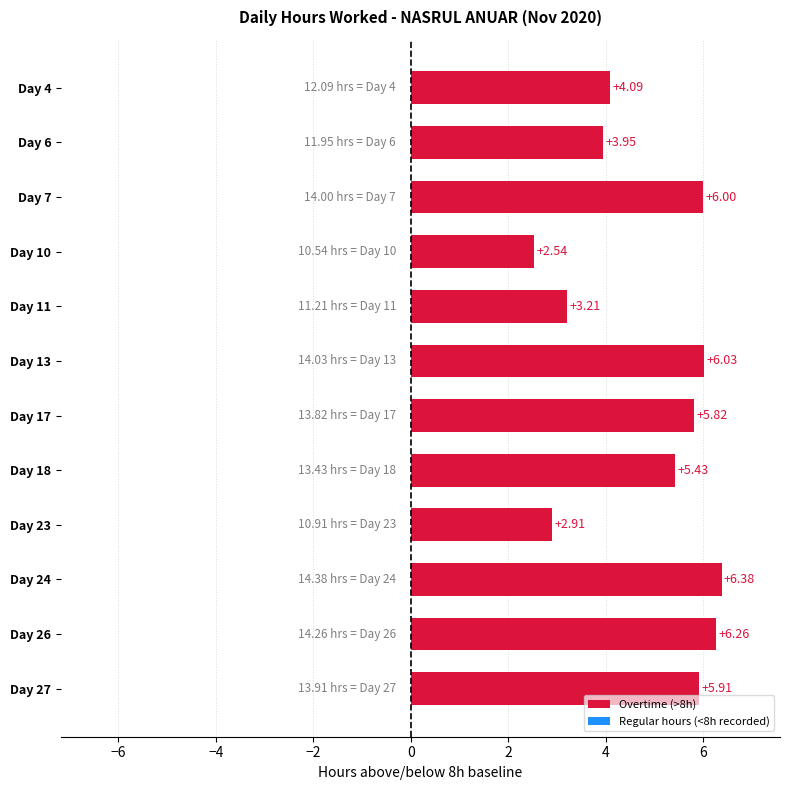

Rank the categories by value from highest to lowest.

Day 24, Day 26, Day 13, Day 7, Day 27, Day 17, Day 18, Day 4, Day 6, Day 11, Day 23, Day 10